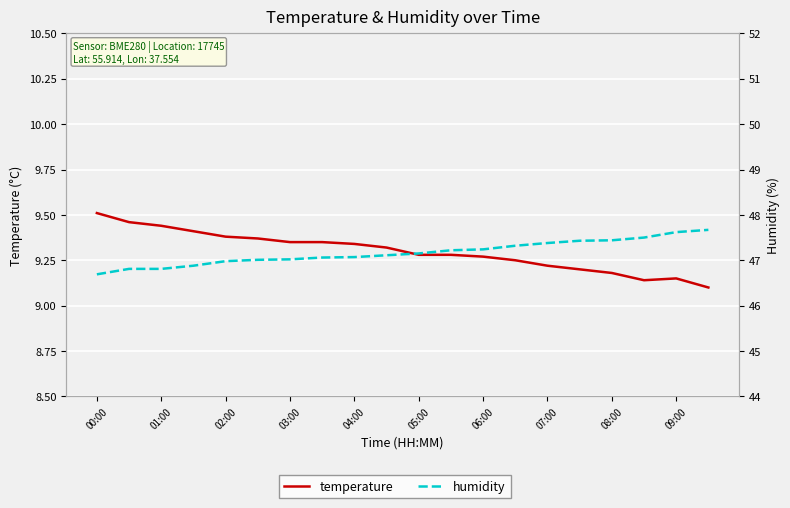

What is the sum of all temperature values?

186.0